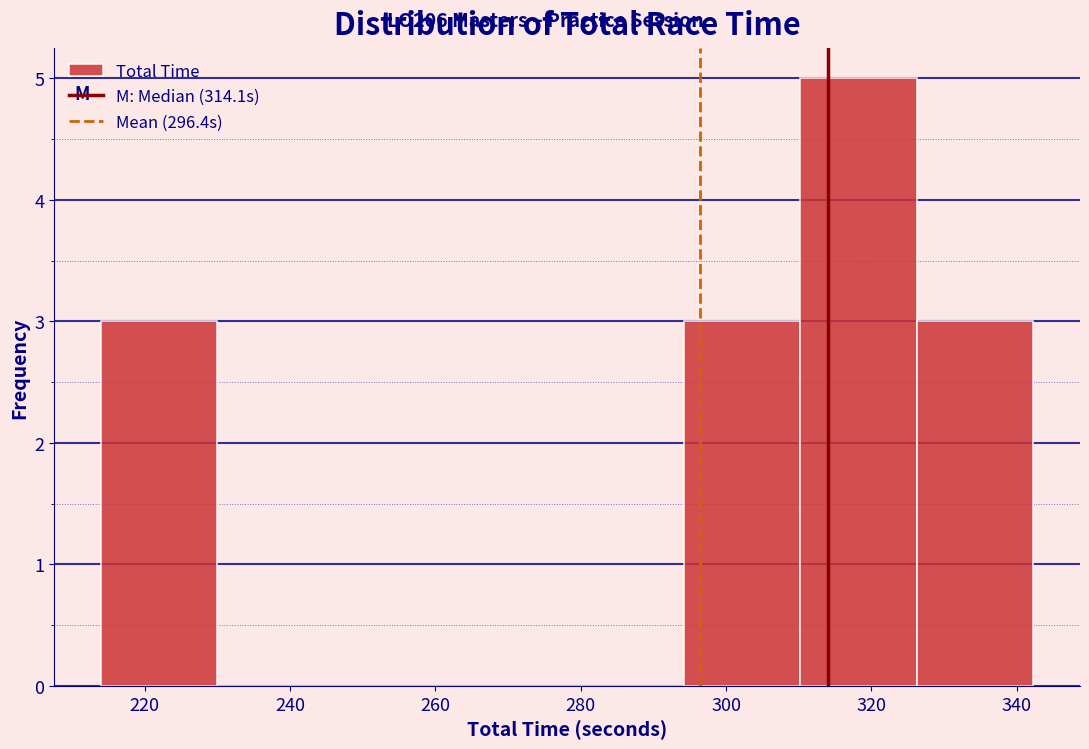

Reading left to right, list every bar in this chart as the range it spans on the x-axis followed by its height. Neither the bar edges nor the heights are printed on the chart, so give them approximately, as read against the axes.

214 to 230: 3
230 to 246: 0
246 to 262: 0
262 to 278: 0
278 to 294: 0
294 to 310: 3
310 to 326: 5
326 to 342: 3